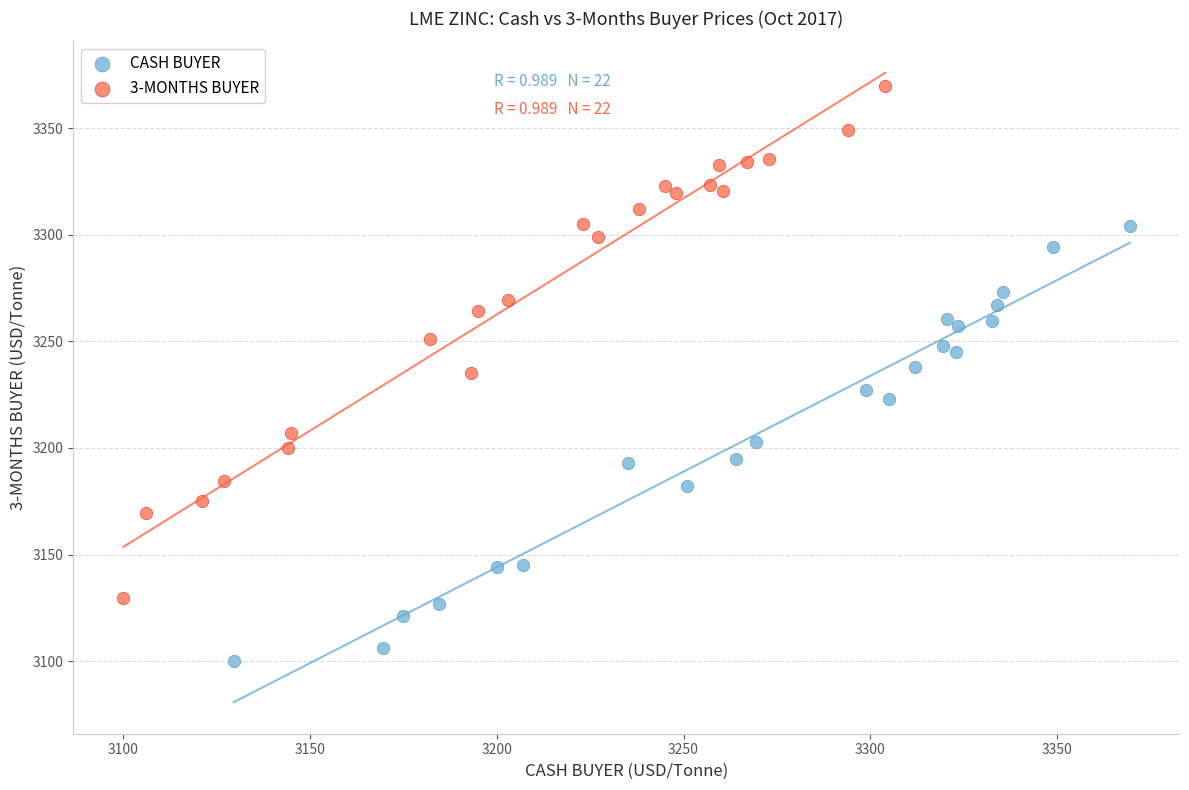

Which series contains the lowest Y value?

CASH BUYER